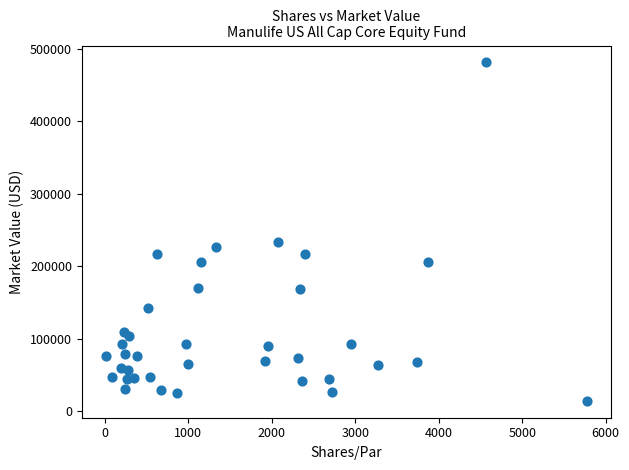

What Y value in the scatter plot is closest to 247558?

233855.1